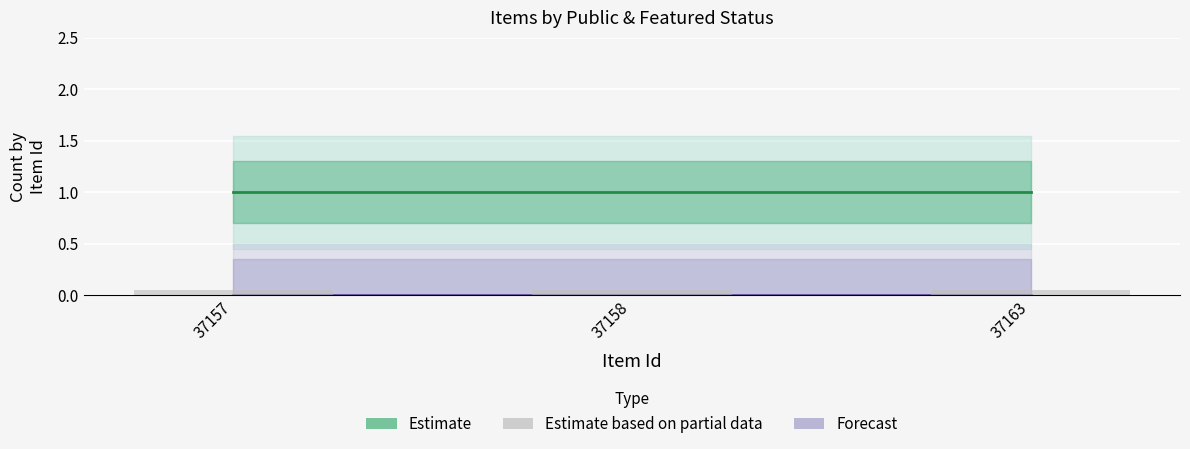

Which category has the lowest value in the Estimate series?

37157